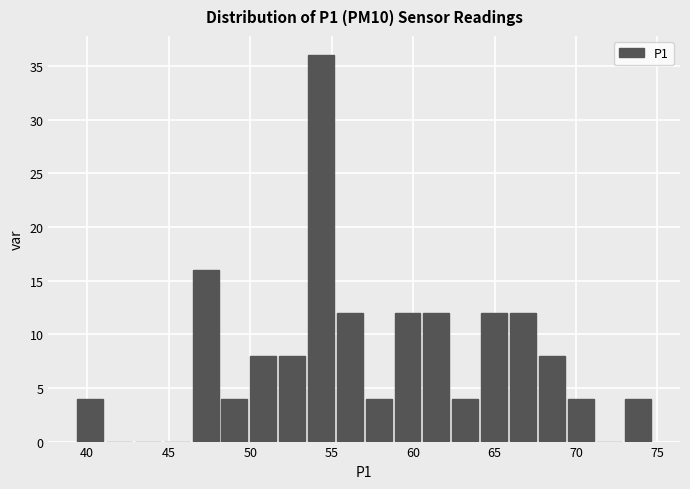

Read against the x-axis, roughly where is the centre of the tallest bar?

54.5